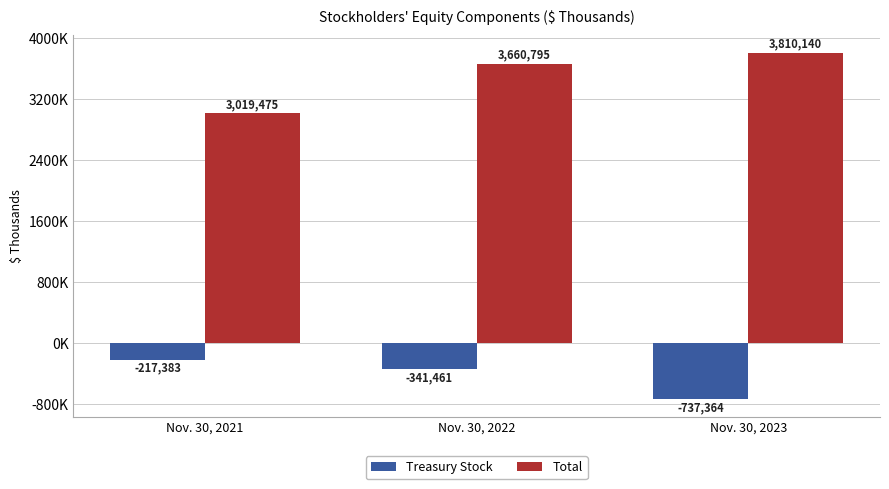

Which series has the largest range (max minus min)?

Total